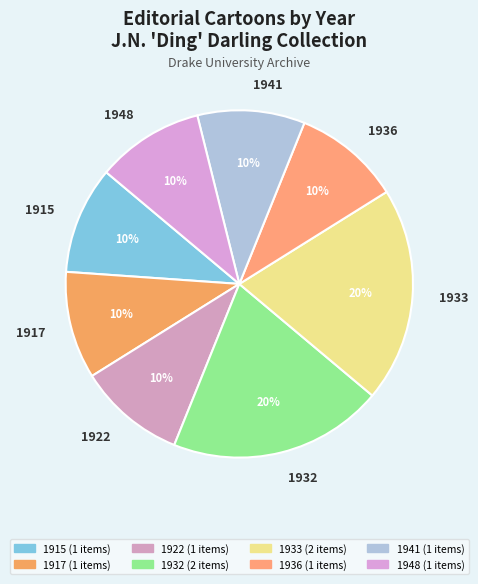

What is the ratio of the value at 1933 to the value at 1941?

2.0